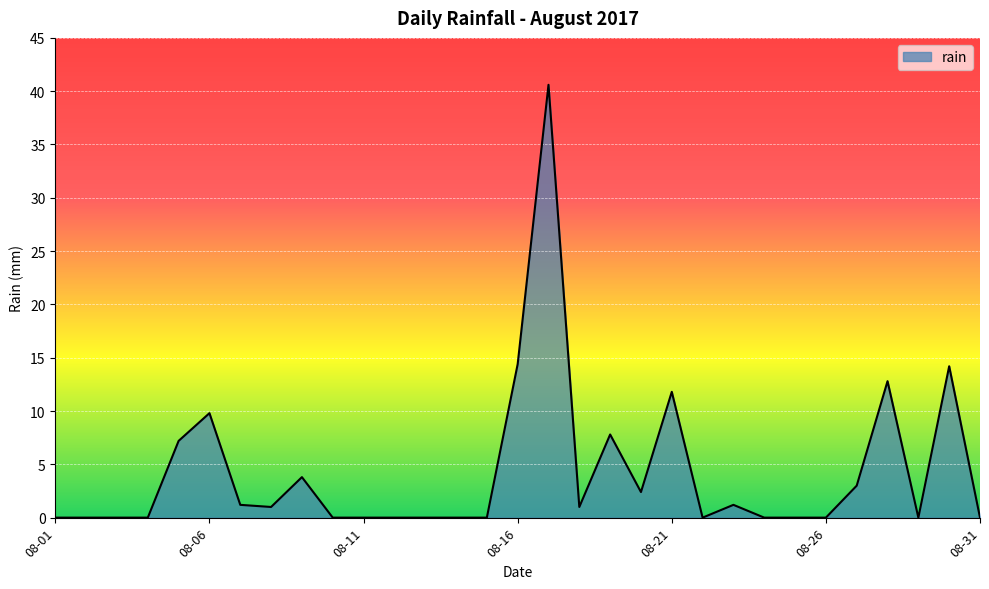

What is the greatest value displayed?

40.6